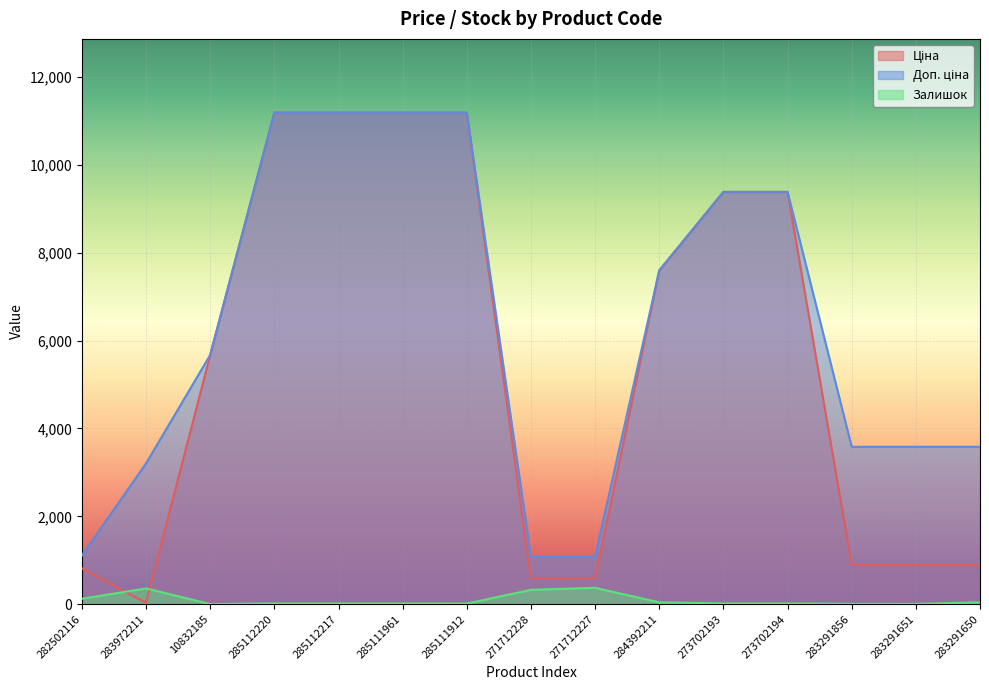

What is the value of the Ціна point at the 11th from the left?

9384.0